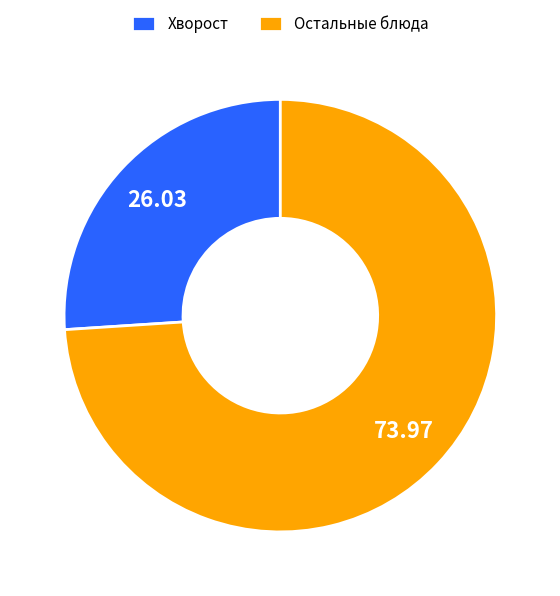

Which category has the biggest portion of the pie?

Остальные блюда